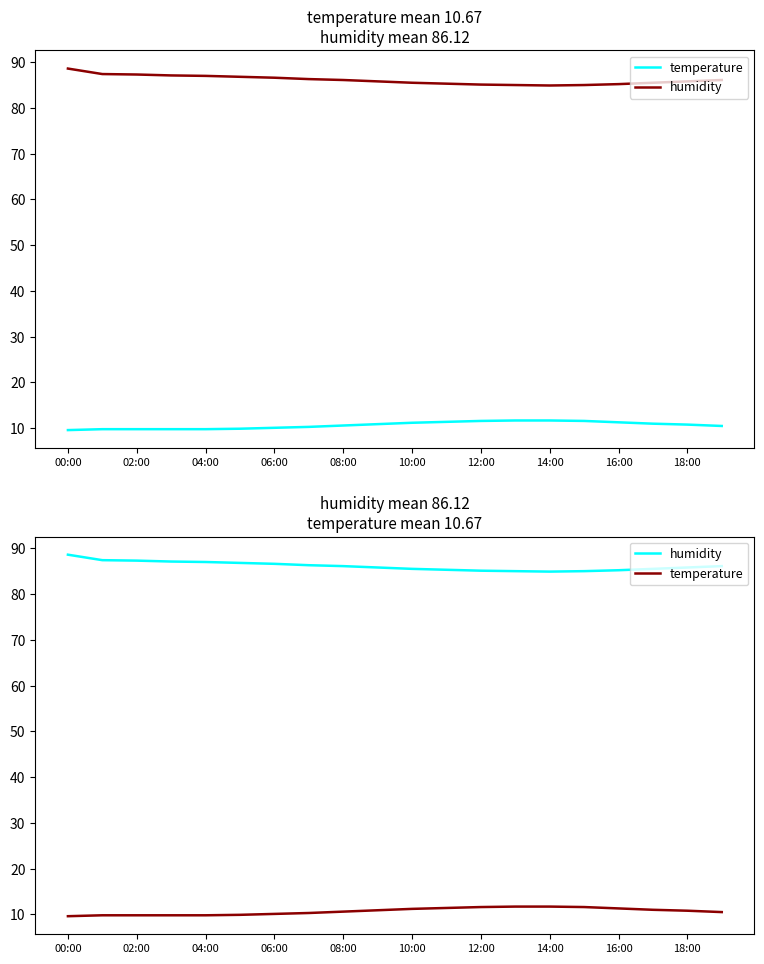

What is the sum of the humidity values at 19 and 00:00?

174.7